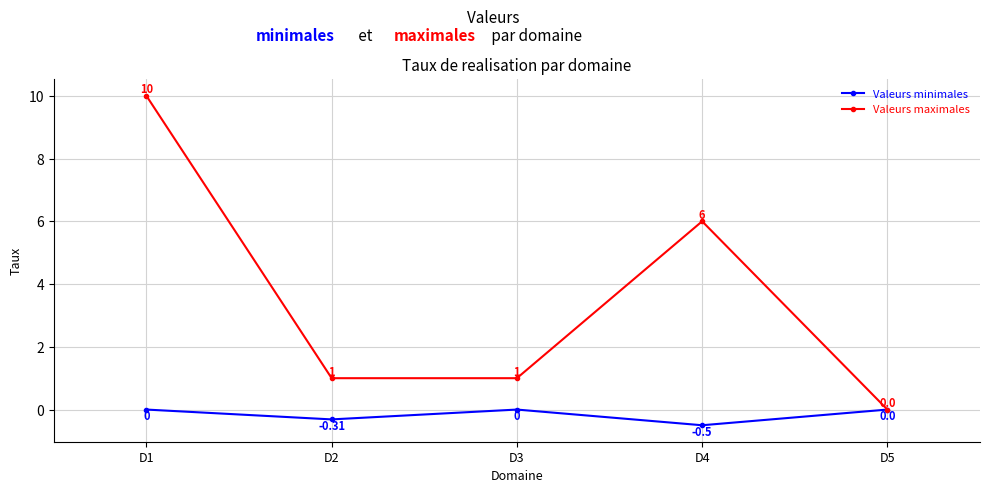

Rank the series at D3 from highest to lowest value.

Valeurs maximales, Valeurs minimales